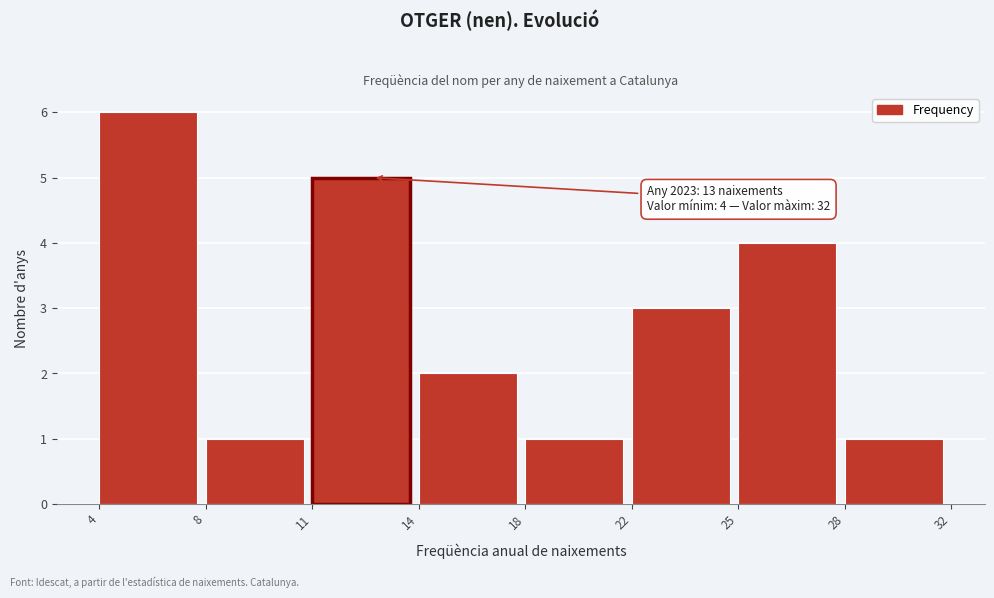

Reading right to left, what are all the values shown in this chart?

28=1	25=4	22=3	18=1	14=2	11=5	8=1	4=6